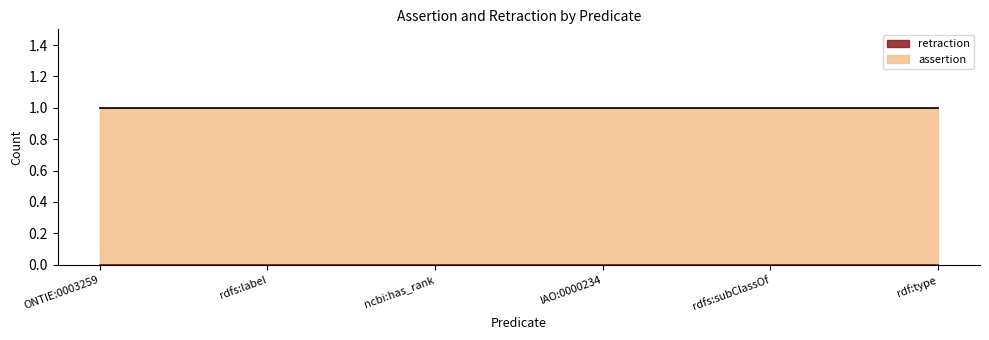

What is the total value across all series at IAO:0000234?

1